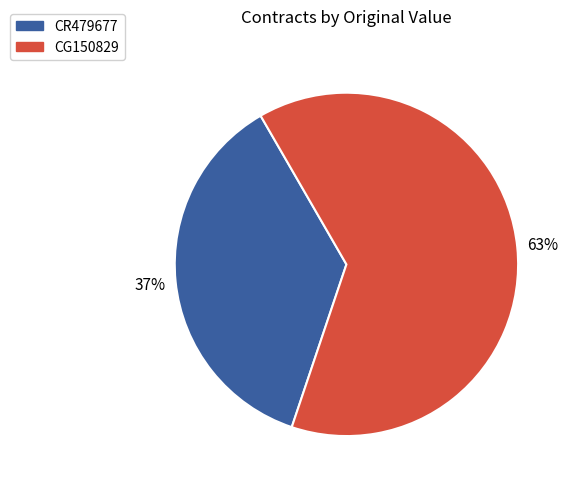

What percentage is the CG150829 slice, to the nearest percent?

63%